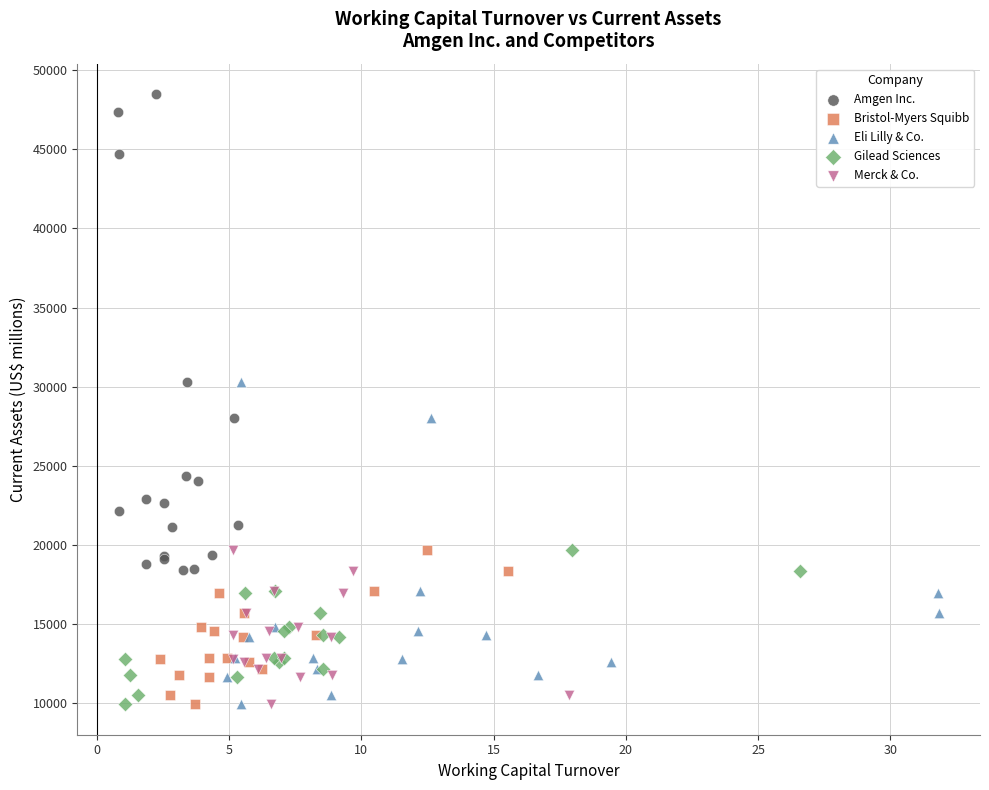

Which series has the largest Y range (max minus min)?

Amgen Inc.